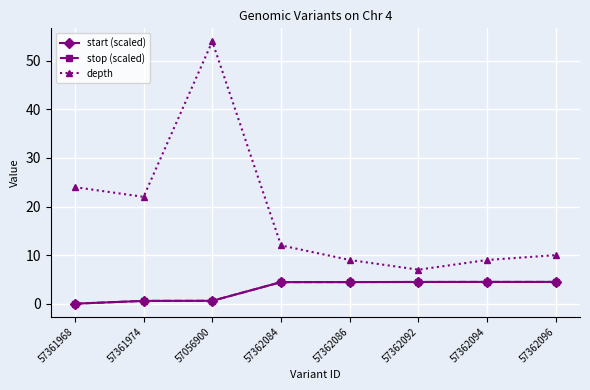

How many lines are shown in the chart?

3